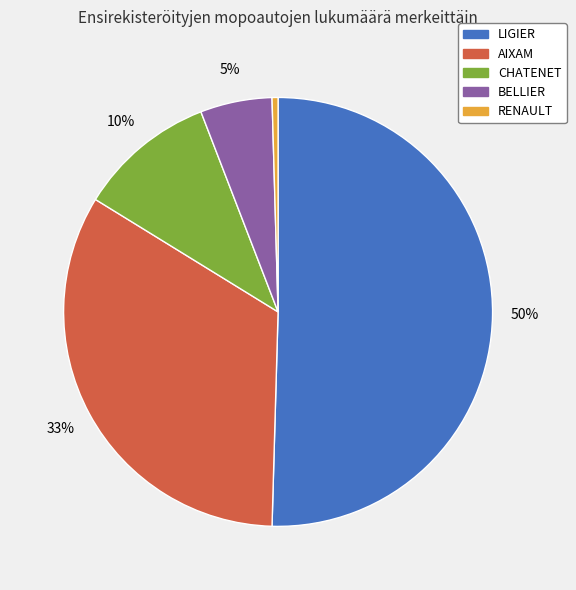

Rank the categories by value from highest to lowest.

LIGIER, AIXAM, CHATENET, BELLIER, RENAULT